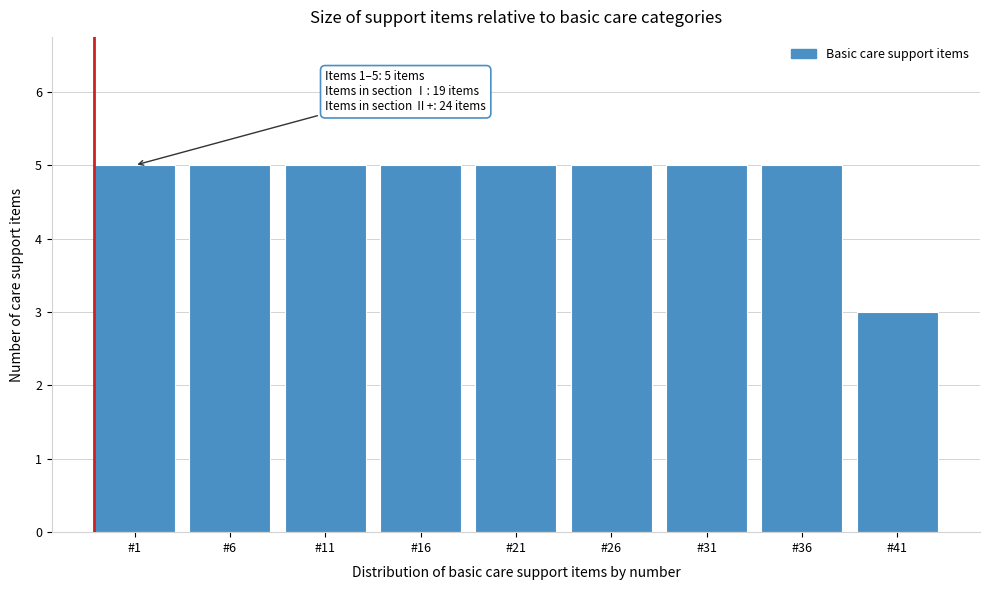

Reading left to right, what are all the values shown in this chart?

5	5	5	5	5	5	5	5	3